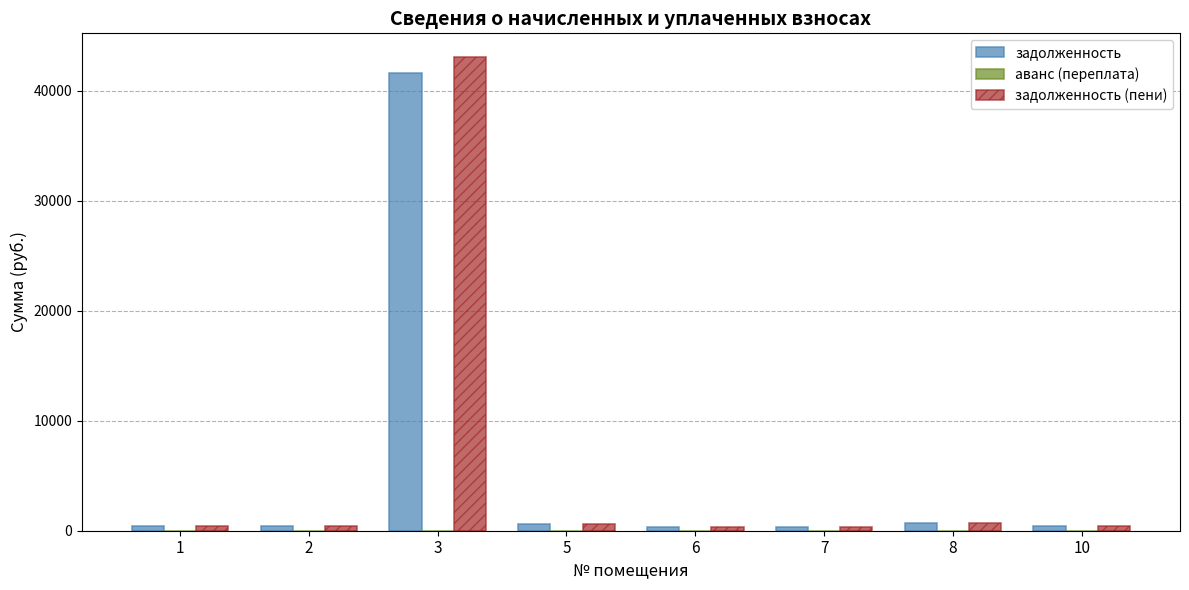

At which category does the chart reach its peak across all series?

3